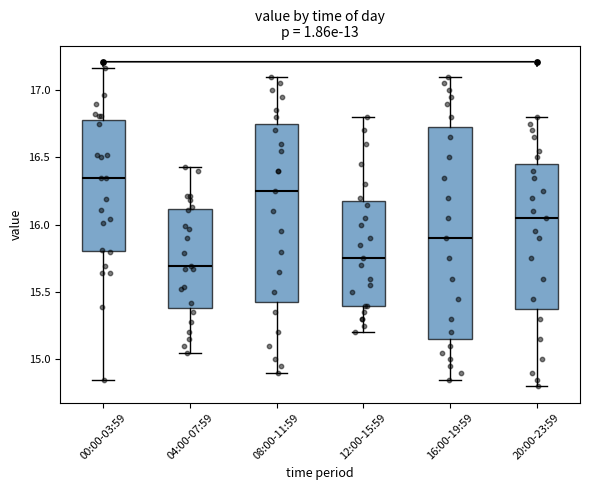

Reading left to right, read every box against the y-axis: the position of its median line, the range the box covers, and the ends of its whiskers. The values are not printed on the chart, so give them approximately, as read against the axis.

00:00-03:59: median 16.35, box 15.80 to 16.80, whiskers 14.85 to 17.15
04:00-07:59: median 15.70, box 15.40 to 16.10, whiskers 15.05 to 16.45
08:00-11:59: median 16.25, box 15.45 to 16.75, whiskers 14.90 to 17.10
12:00-15:59: median 15.75, box 15.40 to 16.20, whiskers 15.20 to 16.80
16:00-19:59: median 15.90, box 15.15 to 16.75, whiskers 14.85 to 17.10
20:00-23:59: median 16.05, box 15.40 to 16.45, whiskers 14.80 to 16.80